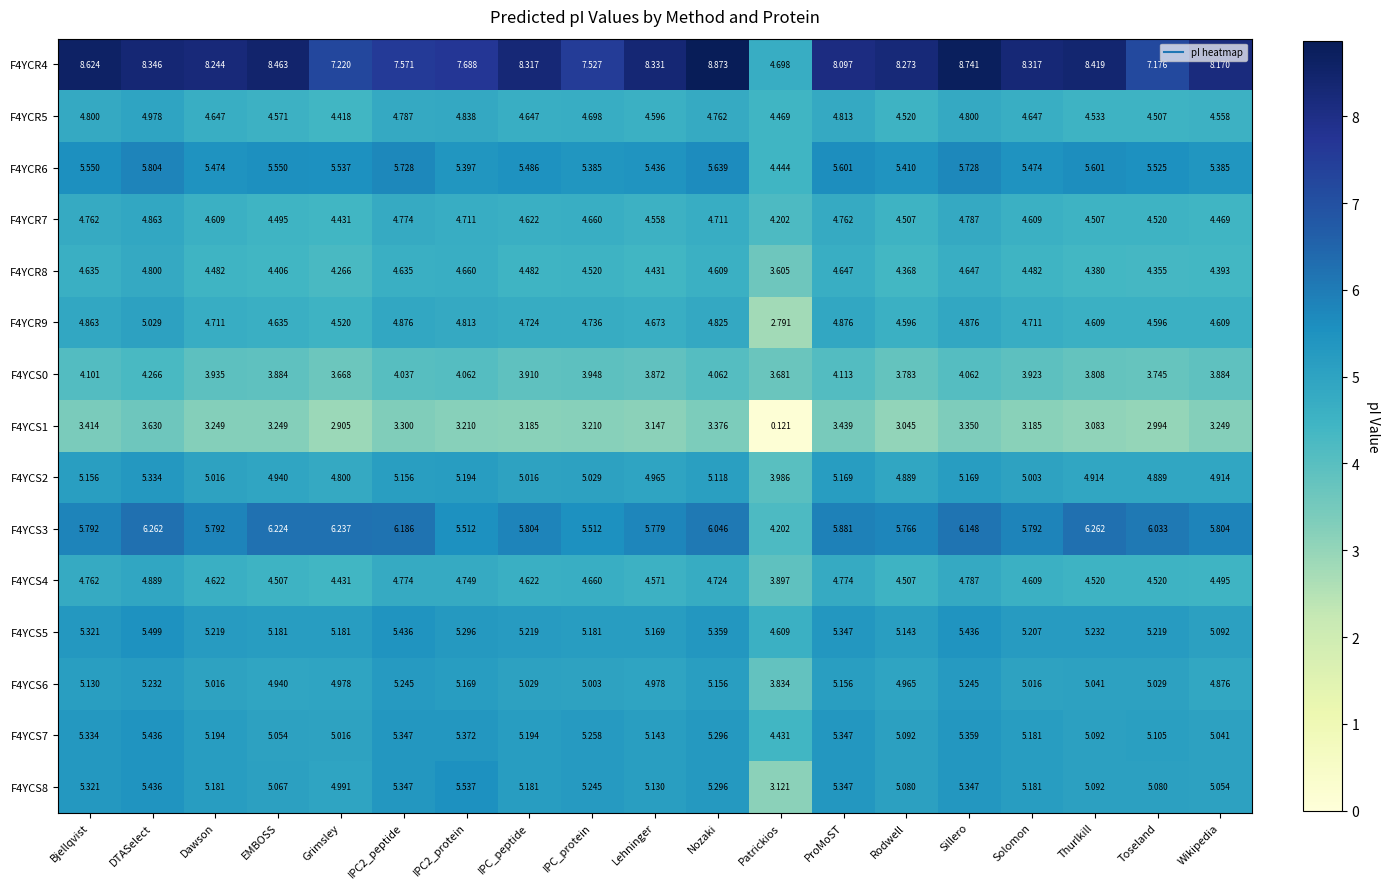

At which label does F4YCS5 first exceed 5?

Bjellqvist